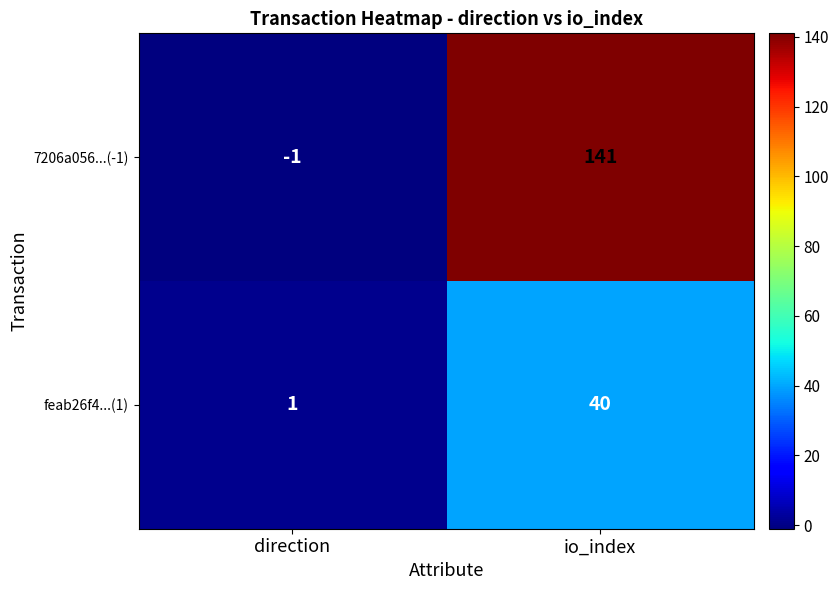

The 7206a056...(-1) series shows 228 at io_index. True or false?

False